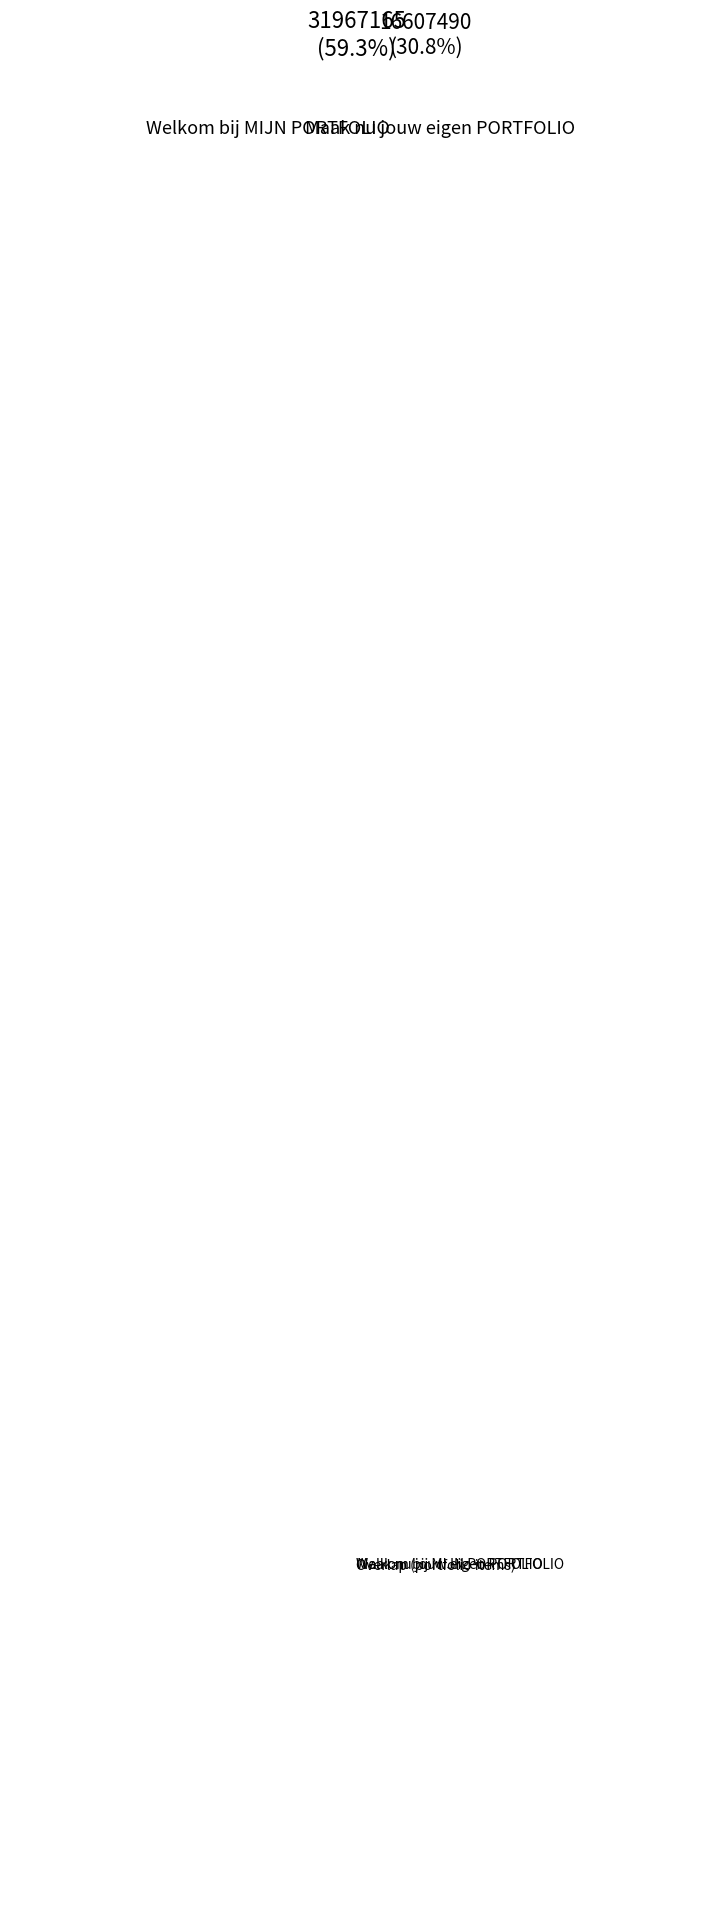

Count the number of slices in the pie.

3